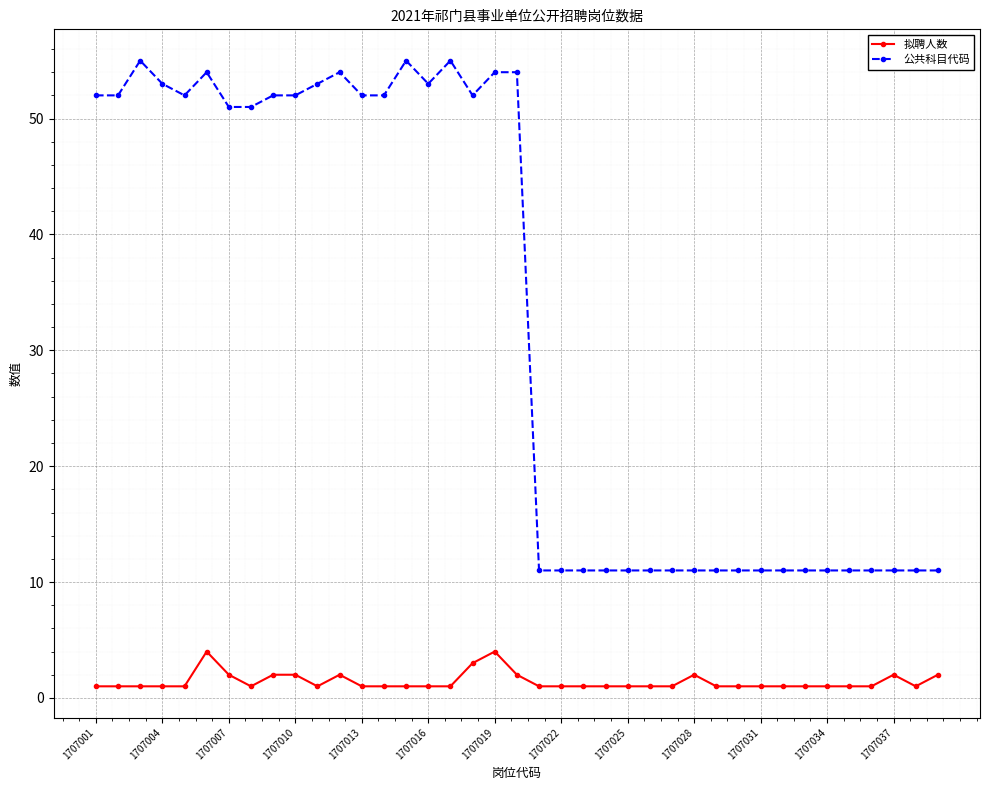

Which series has the widest spread of values?

公共科目代码